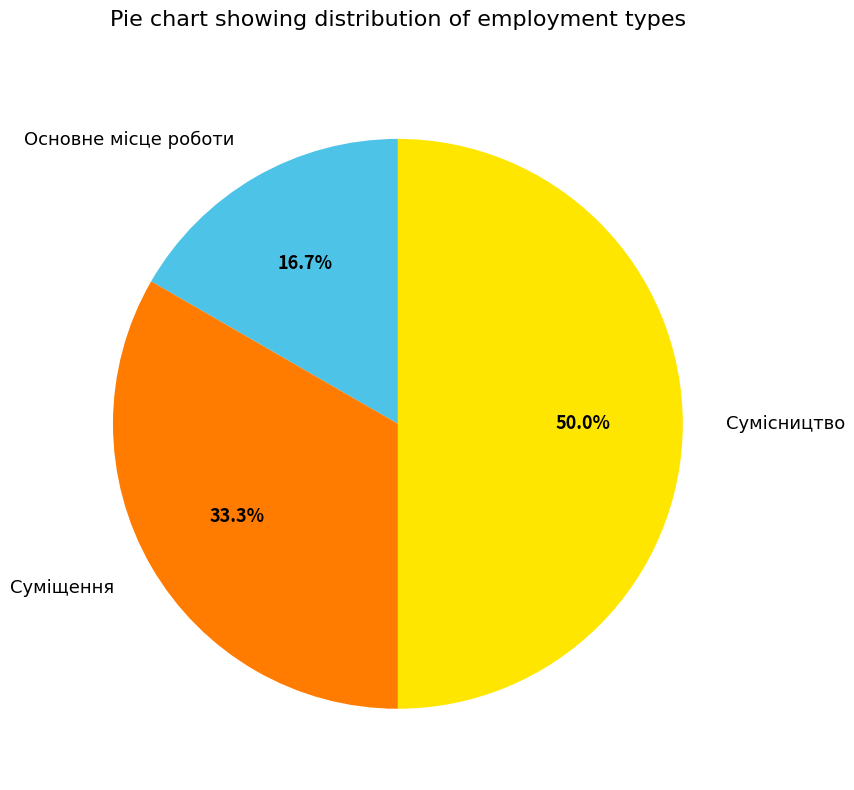

Approximately how many times larger is the value at Суміщення compared to Основне місце роботи?

2.0